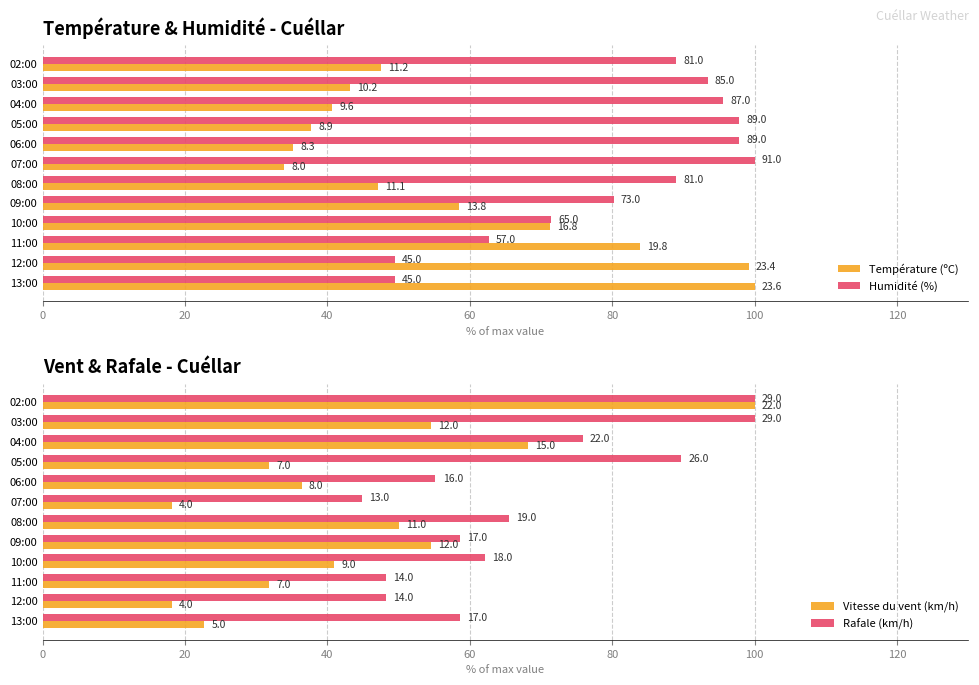

At 13:00, list the series in order from smallest to largest.

Vitesse du vent (km/h), Humidité (%), Rafale (km/h), Température (ºC)